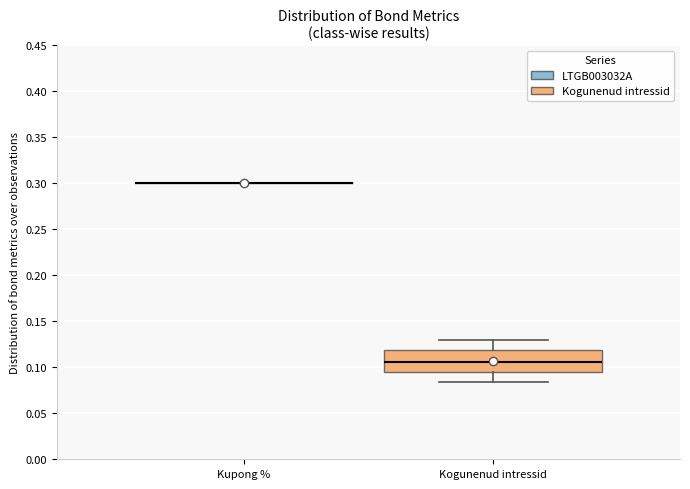

Reading left to right, read every box against the y-axis: the position of its median line, the range the box covers, and the ends of its whiskers. The values are not printed on the chart, so give them approximately, as read against the axis.

Kupong %: box collapsed to a line at 0.300, whiskers 0.300 to 0.300
Kogunenud intressid: median 0.105, box 0.095 to 0.120, whiskers 0.085 to 0.130